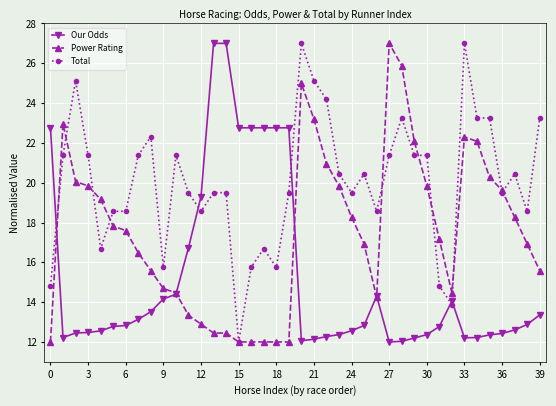

Which series has the largest total across all categories?

Total